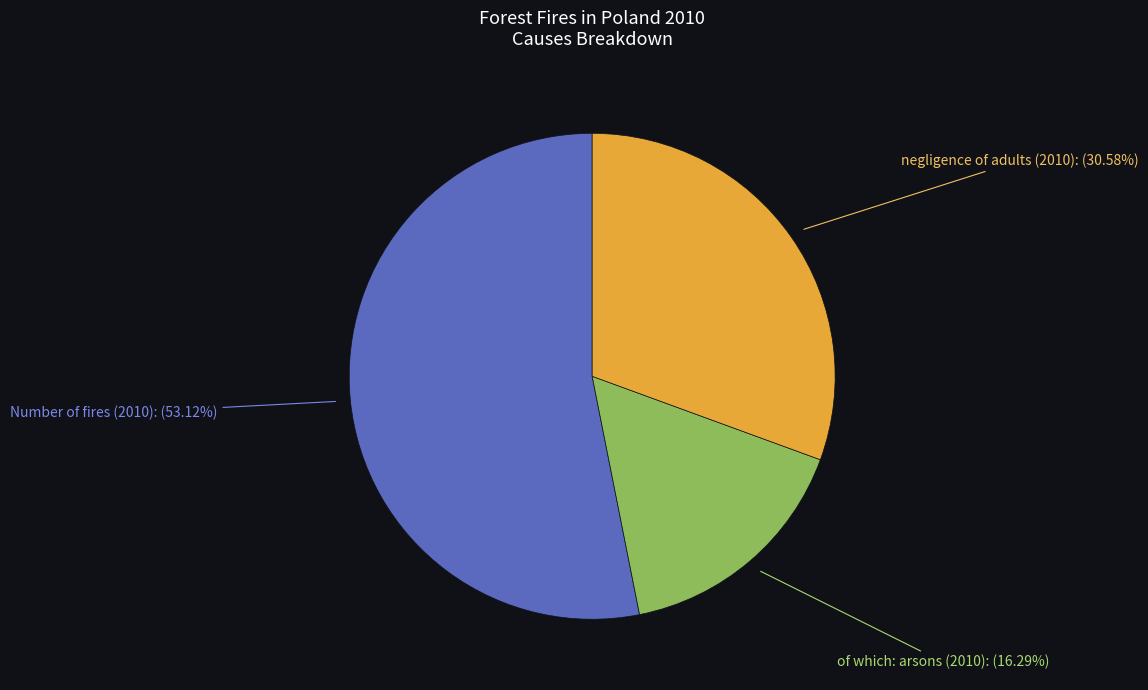

Does any single category account for the majority?

Yes